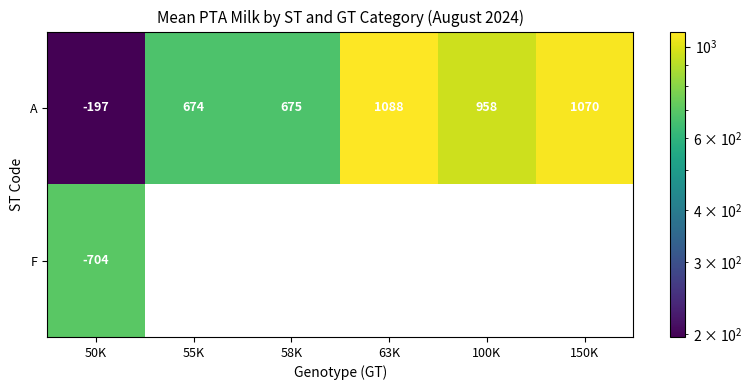

Between 58K and 63K, which is larger?

63K